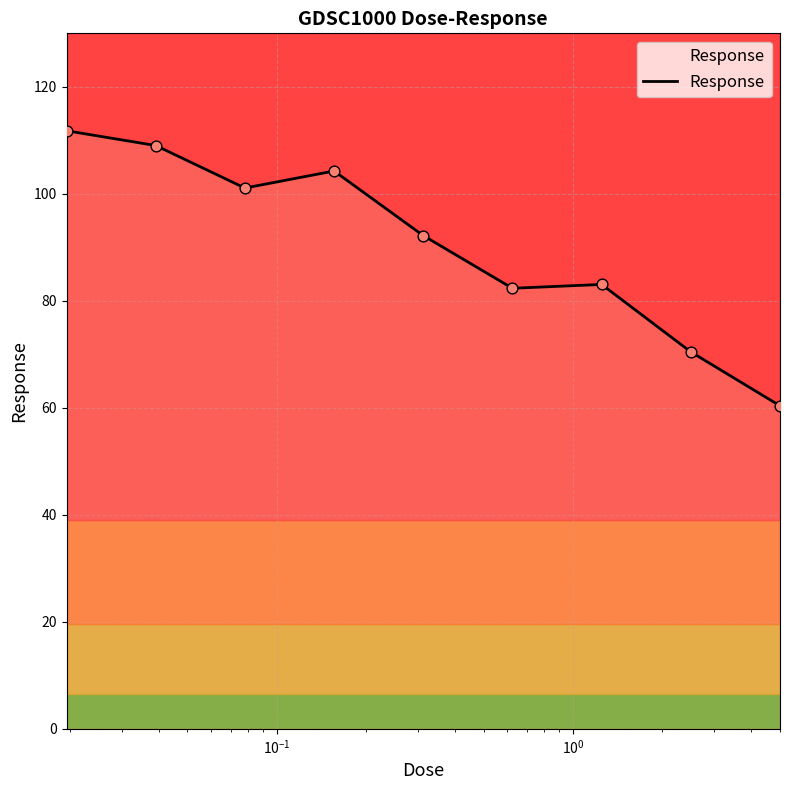

What is the smallest value displayed?

60.4